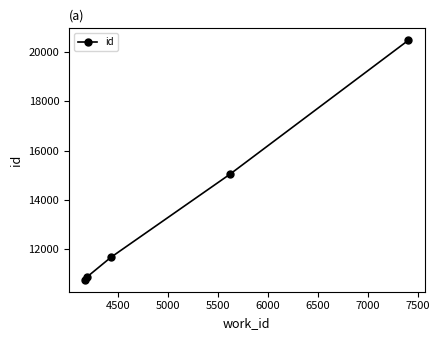

What is the sum of all values?

68769